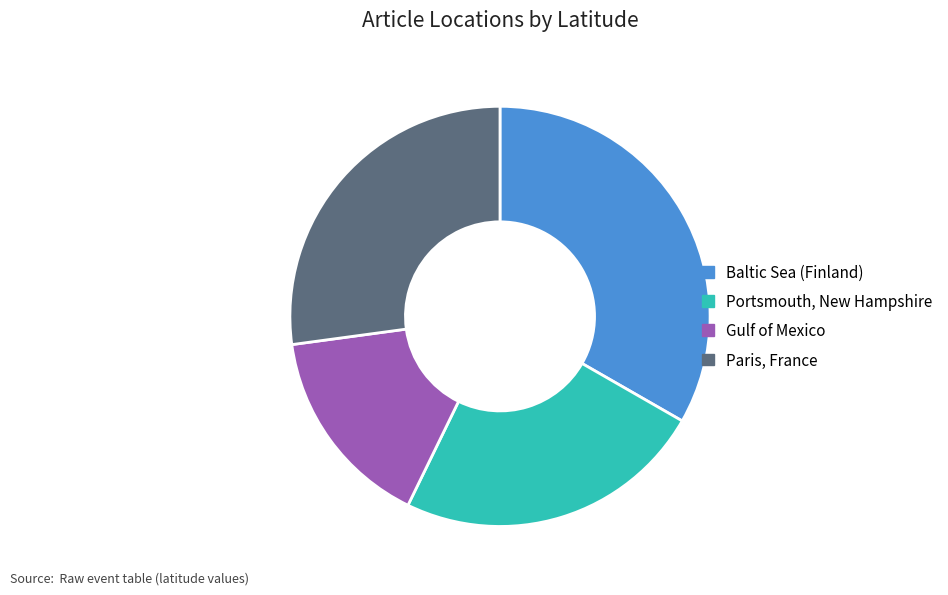

Which has a higher value, Gulf of Mexico or Portsmouth, New Hampshire?

Portsmouth, New Hampshire